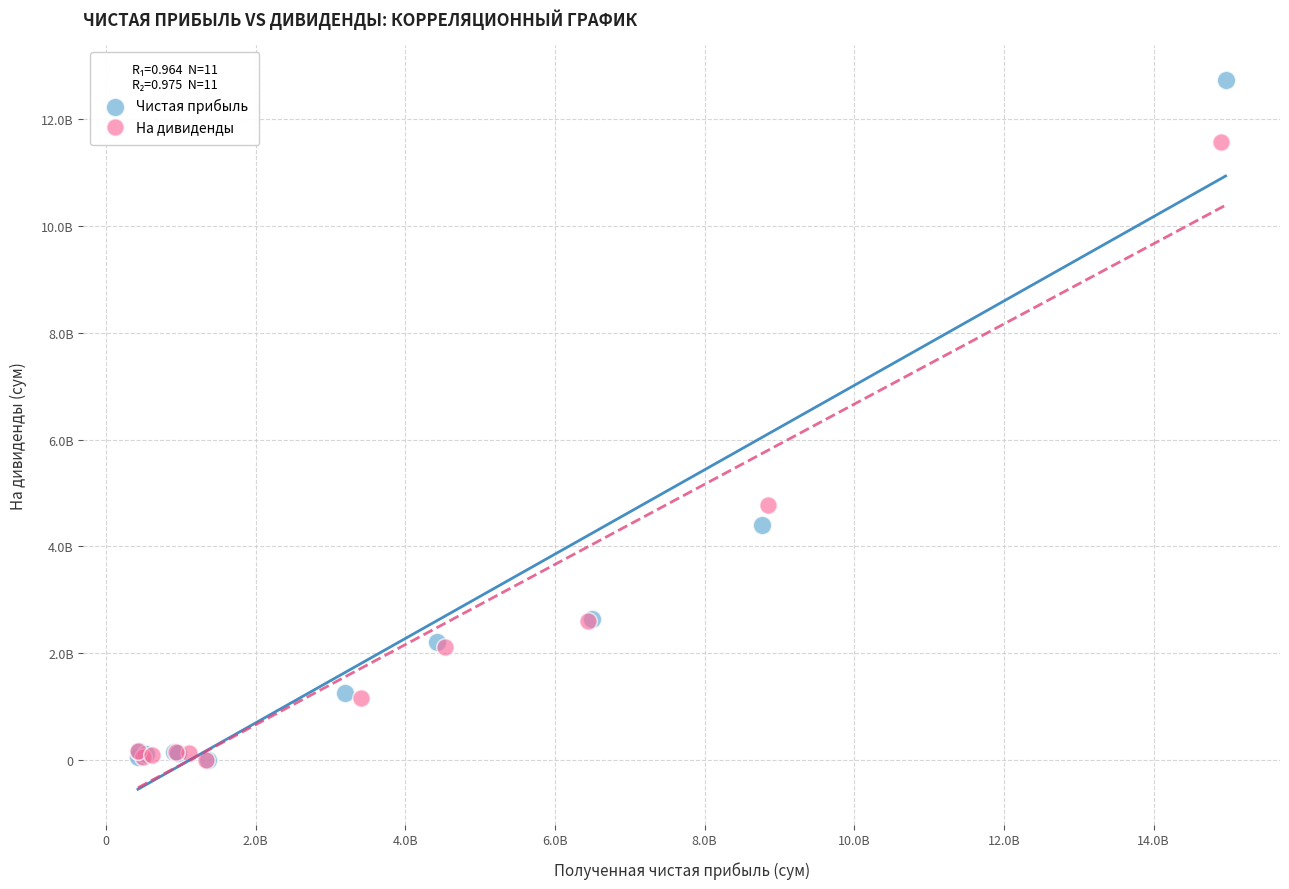

What are all the series names shown in the legend?

Чистая прибыль, На дивиденды